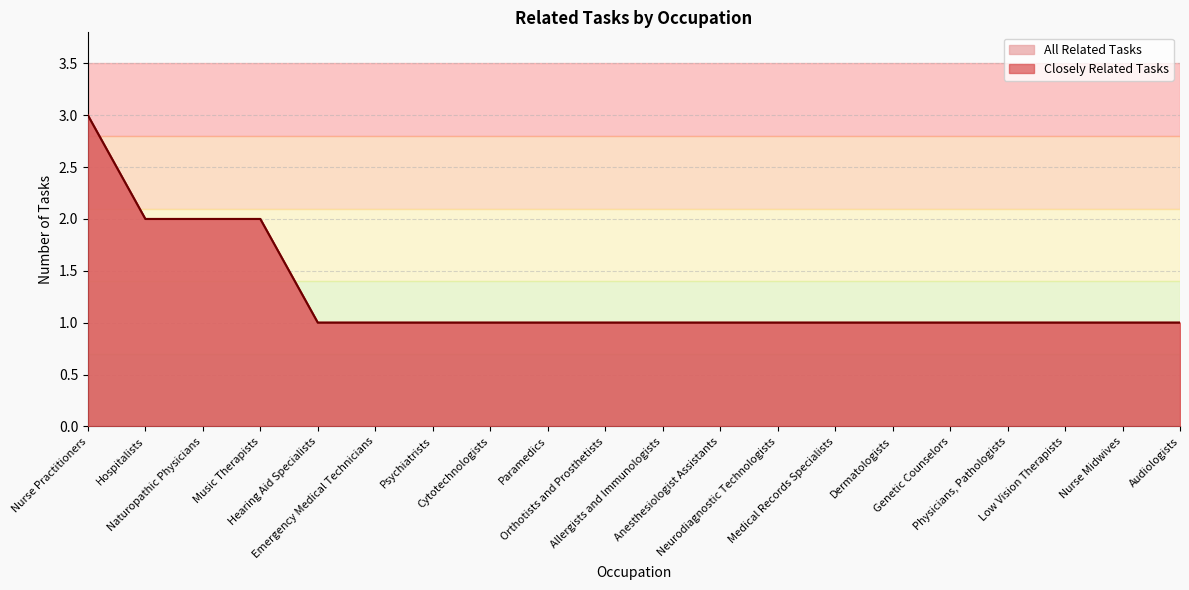

True or false: All Related Tasks and Closely Related Tasks cross at least once.

False